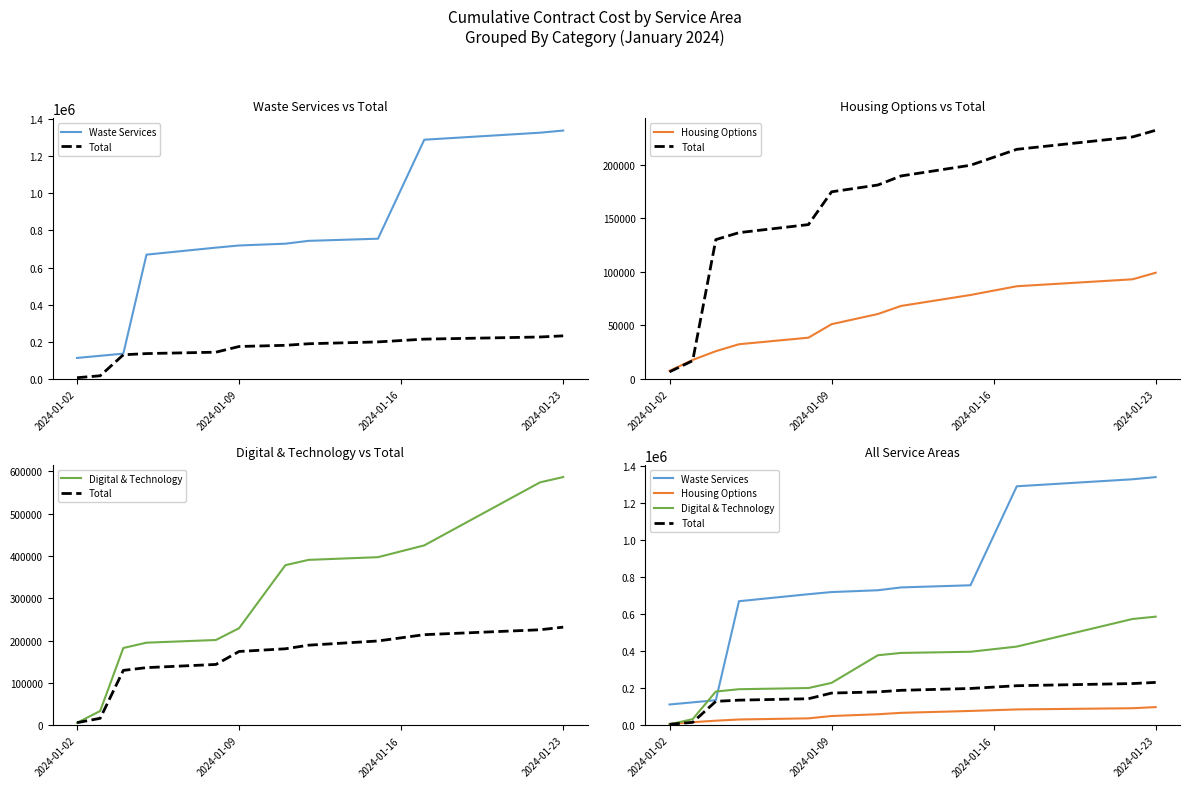

True or false: Waste Services has more than 1 points higher than both neighbors.

False